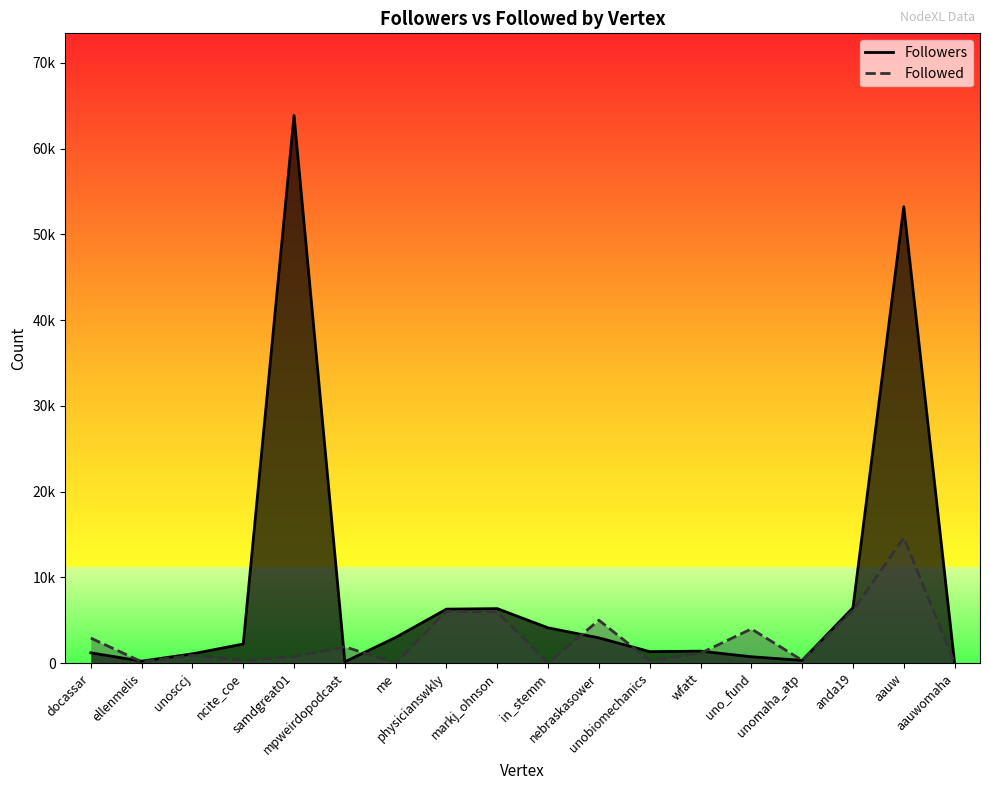

Reading left to right, what are all the values shown in this chart?

Followers: docassar=1193	ellenmelis=220	unosccj=1074	ncite_coe=2219	samdgreat01=63877	mpweirdopodcast=142	me=2988	physicianswkly=6290	markj_ohnson=6347	in_stemm=4107	nebraskasower=2935	unobiomechanics=1331	wfatt=1388	uno_fund=735	unomaha_atp=312	anda19=6456	aauw=53234	aauwomaha=27
Followed: docassar=2910	ellenmelis=153	unosccj=900	ncite_coe=312	samdgreat01=745	mpweirdopodcast=1892	me=5	physicianswkly=6042	markj_ohnson=5952	in_stemm=31	nebraskasower=4998	unobiomechanics=288	wfatt=1140	uno_fund=3981	unomaha_atp=323	anda19=6142	aauw=14617	aauwomaha=23